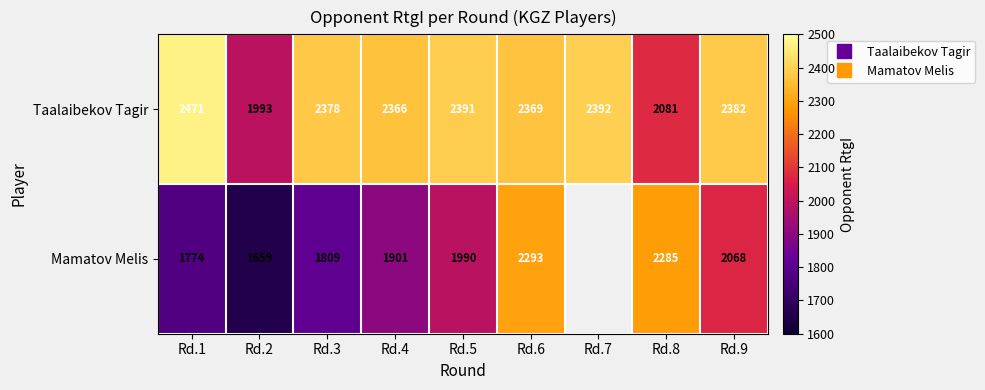

Between Rd.2 and Rd.8, which series saw the biggest shift?

Mamatov Melis